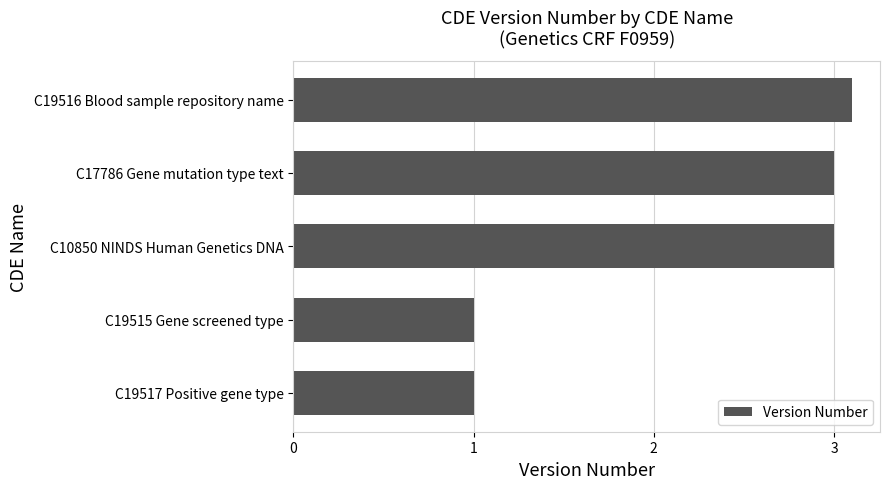

Reading bottom to top, extract all data points from this chart.

1.0	1.0	3.0	3.0	3.1